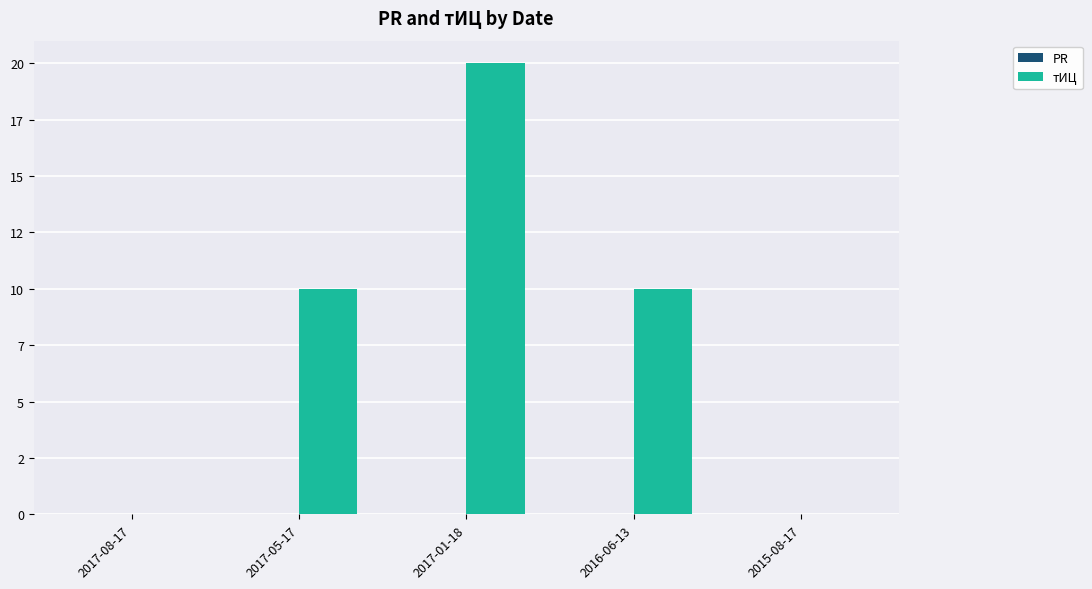

Are the bars horizontal?

No